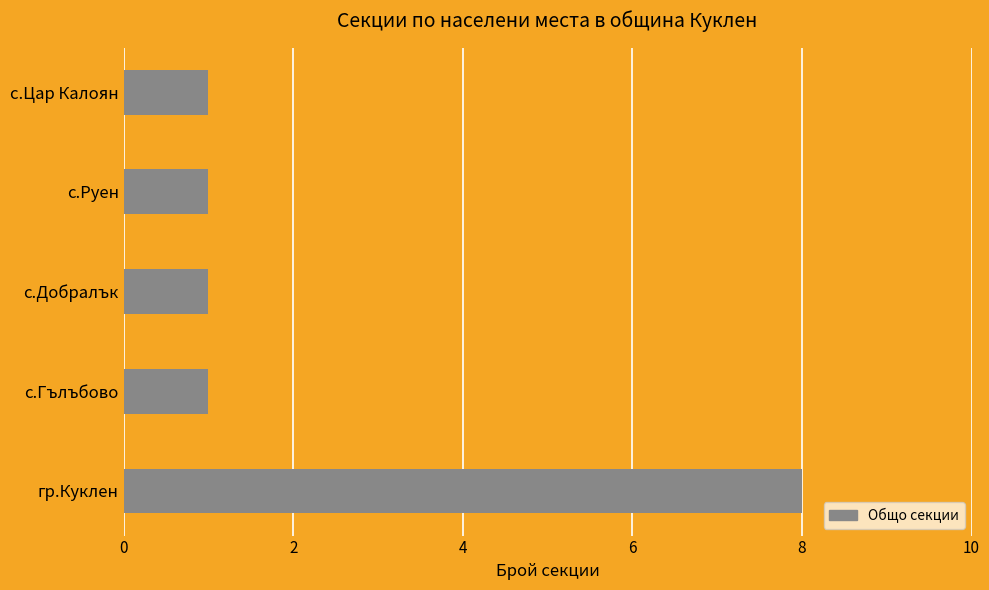

Reading bottom to top, what are all the values shown in this chart?

8	1	1	1	1